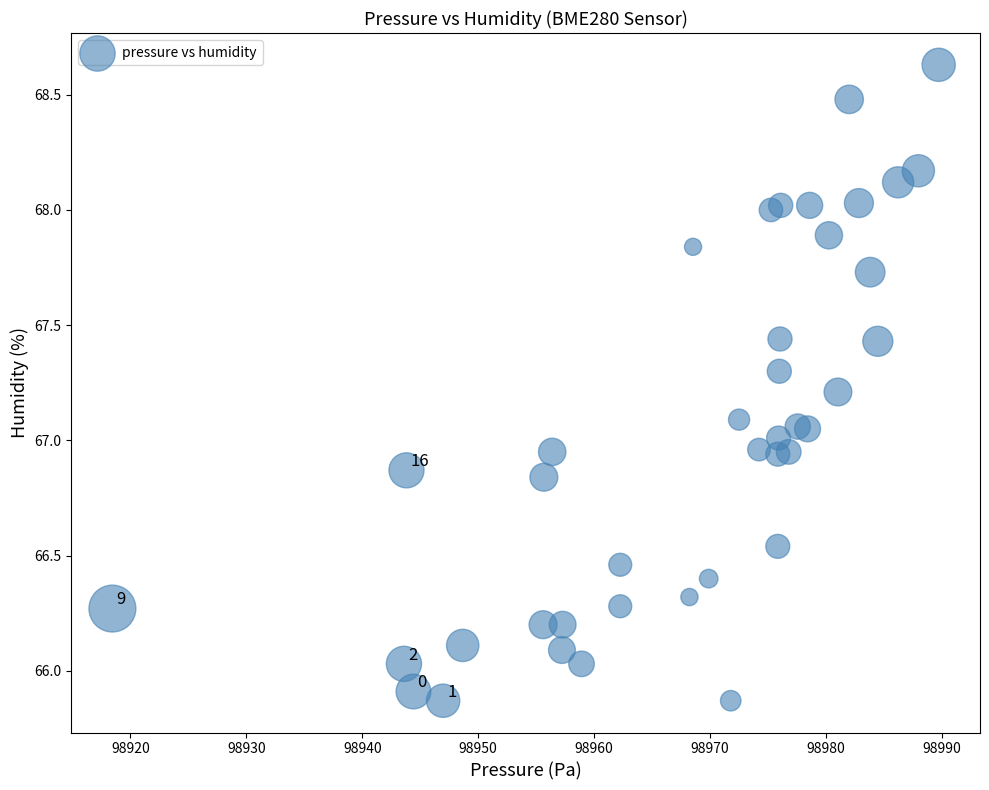

What is the range of X values (max minus min)?

71.3